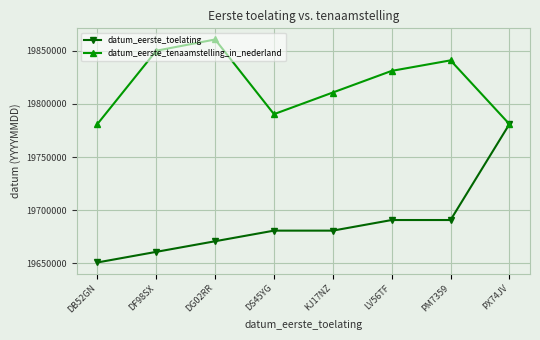

The datum_eerste_toelating series shows 5638536 at DF98SX. True or false?

False